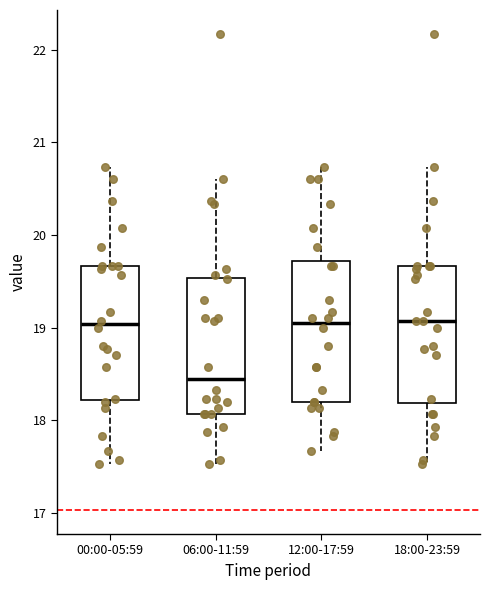

Where does the lower whisker of the box for 00:00-05:59 end on the y-axis? The values are not printed on the chart, so give them approximately, as read against the axis.

17.5